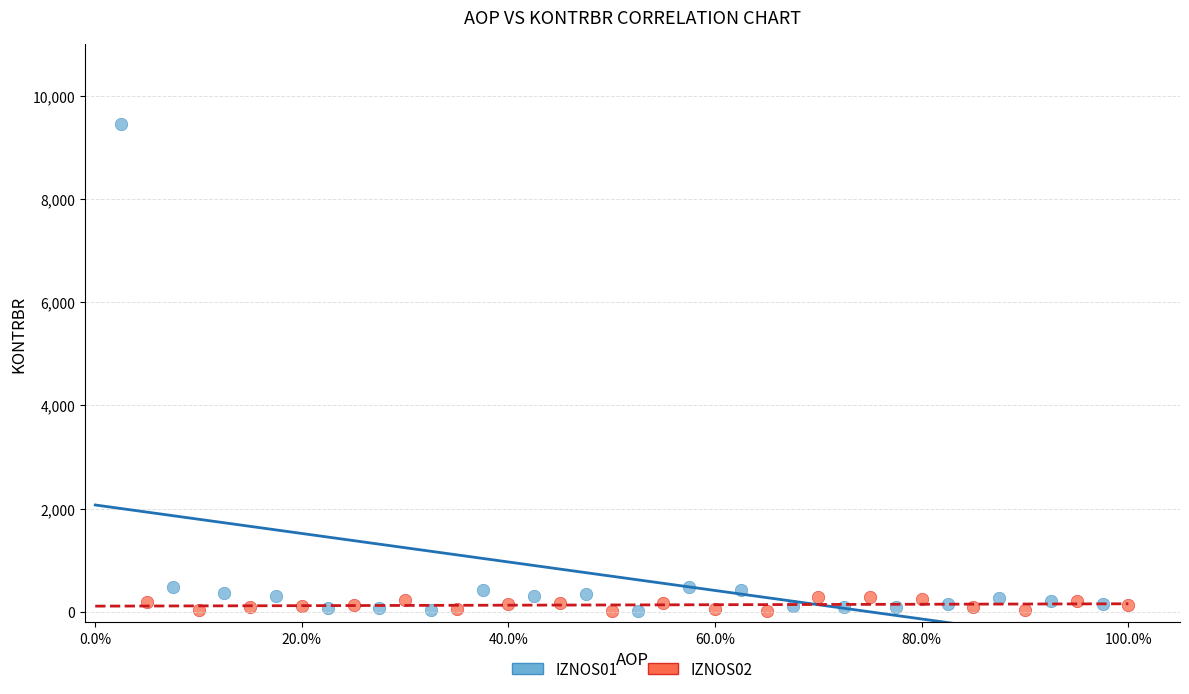

Which series has the widest spread of Y values?

IZNOS01